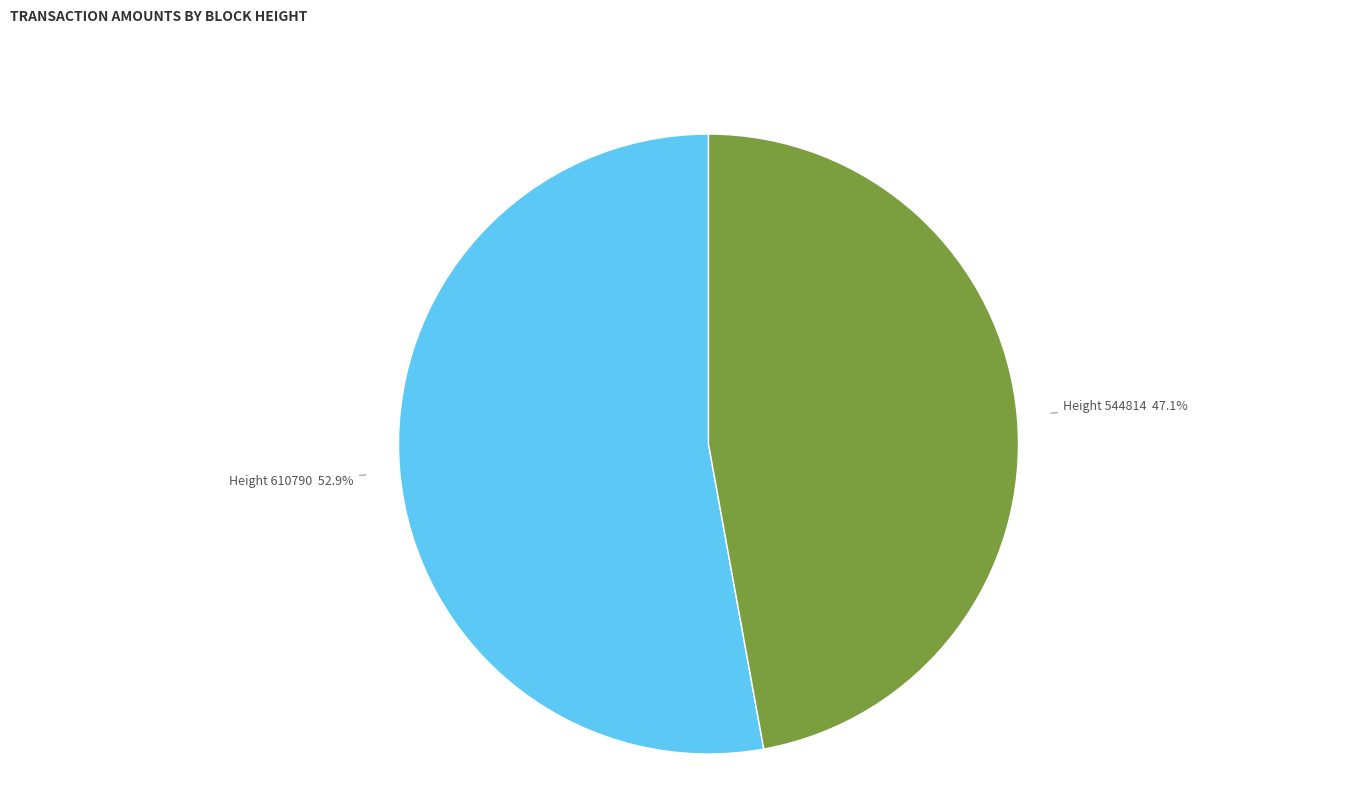

Which category has the biggest portion of the pie?

Height 610790